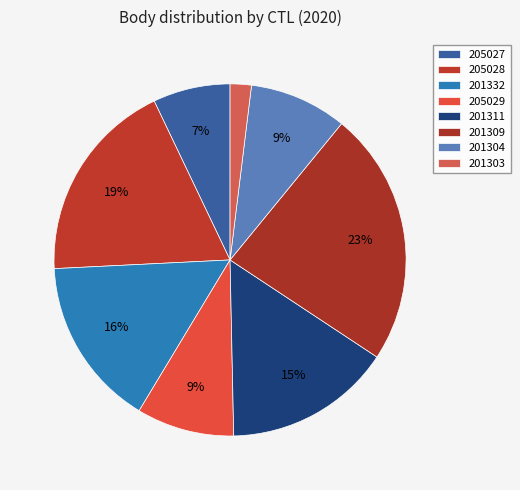

How many segments does this pie chart have?

8